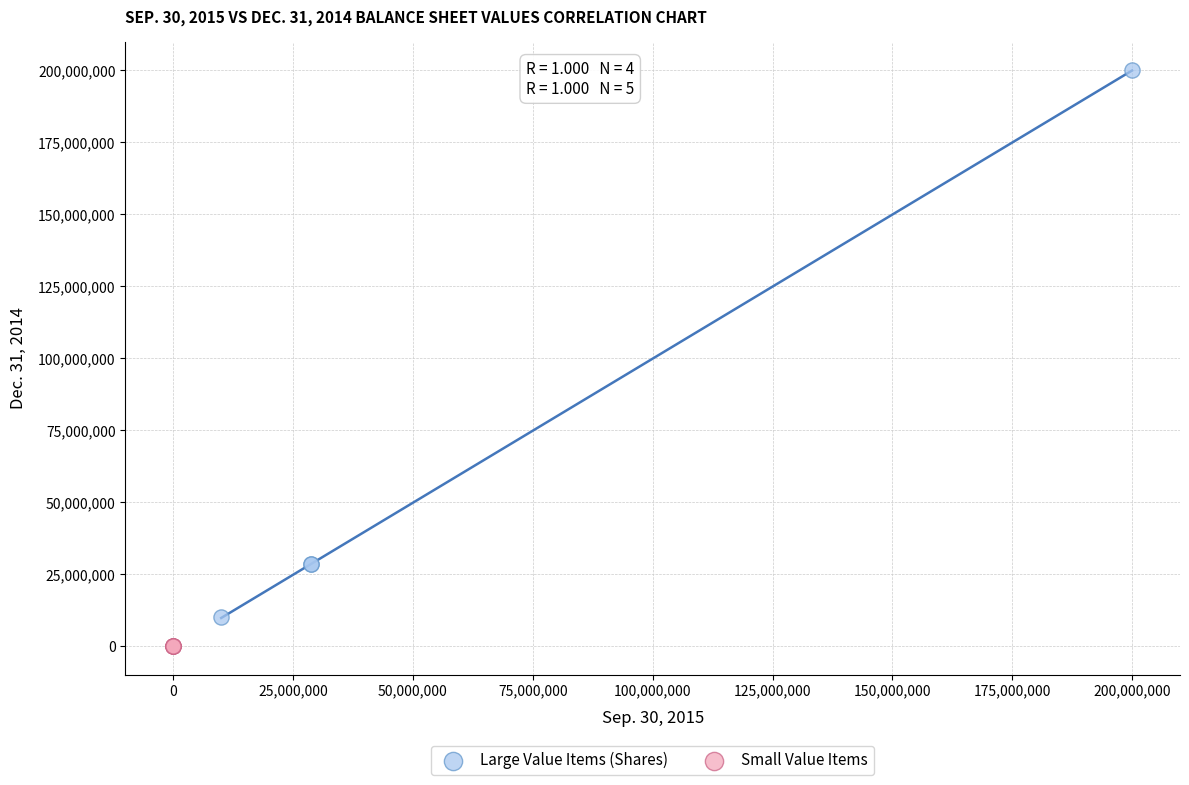

Which series contains the lowest Y value?

Small Value Items